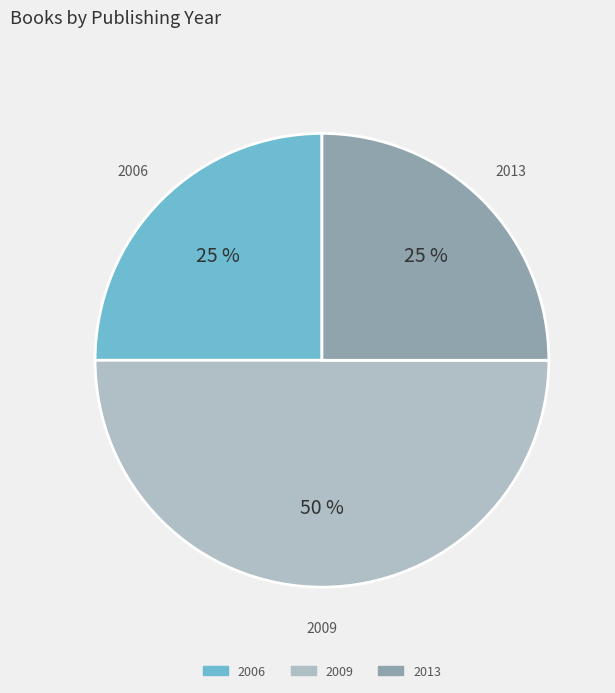

To the nearest percent, what is the average slice percentage?

33%